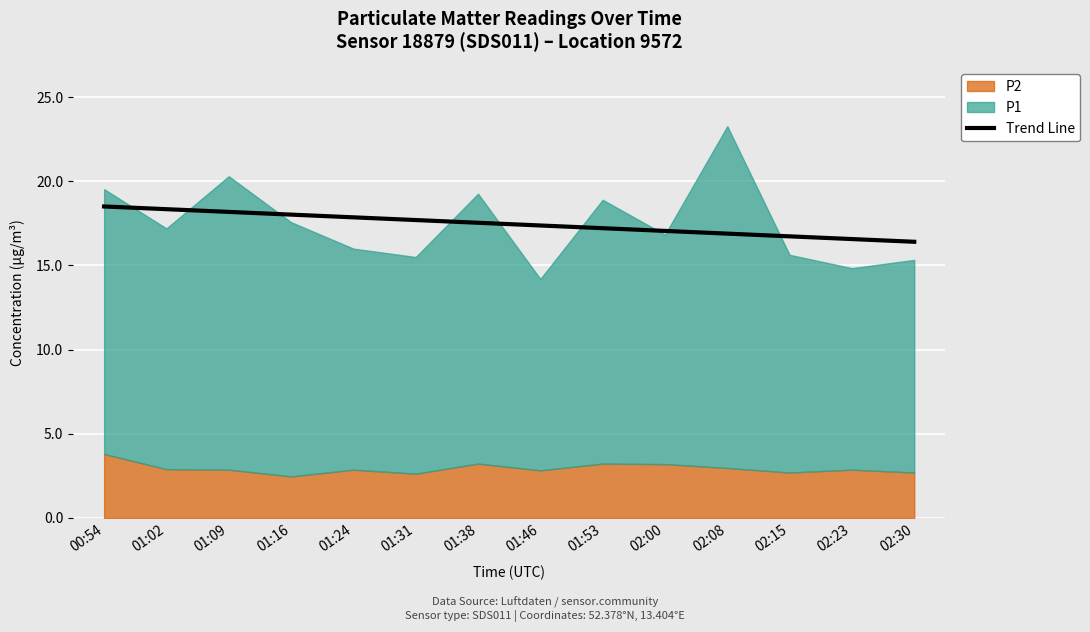

The value at 01:31 is 17.7. True or false?

True